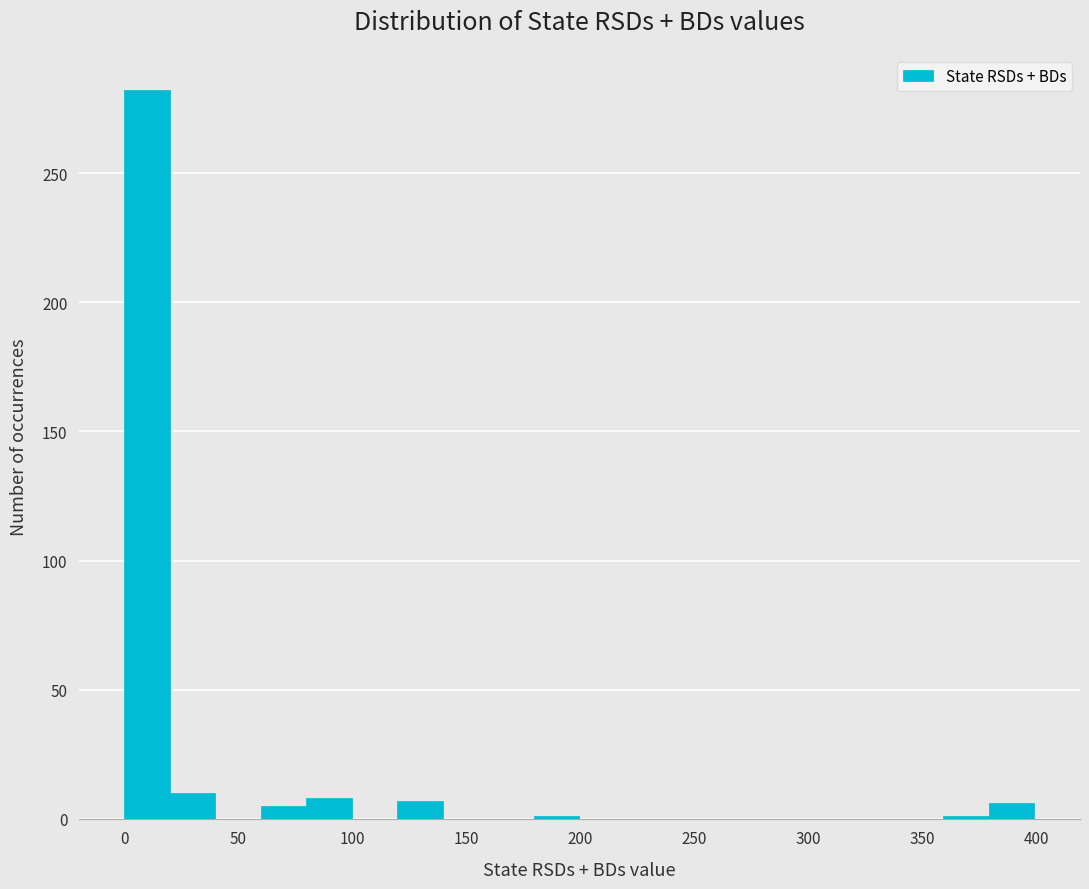

Around what value on the x-axis is the tallest bar? Give the approximate position of its centre, as read against the axis.

10